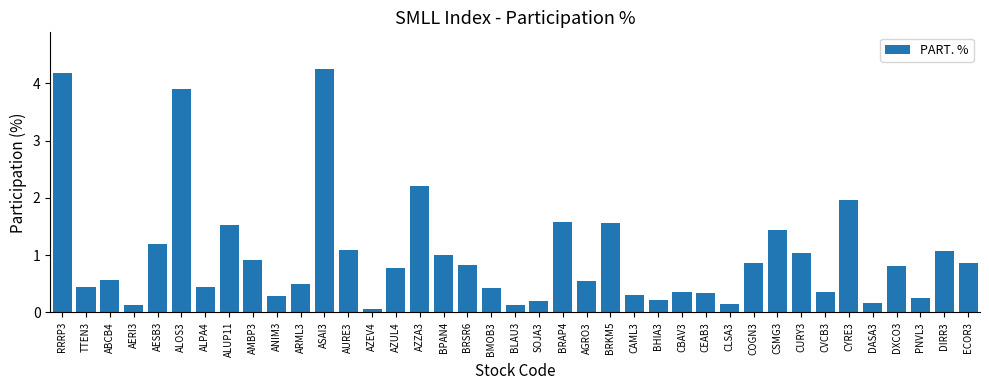

What is the difference between the maximum and minimum values?

4.2